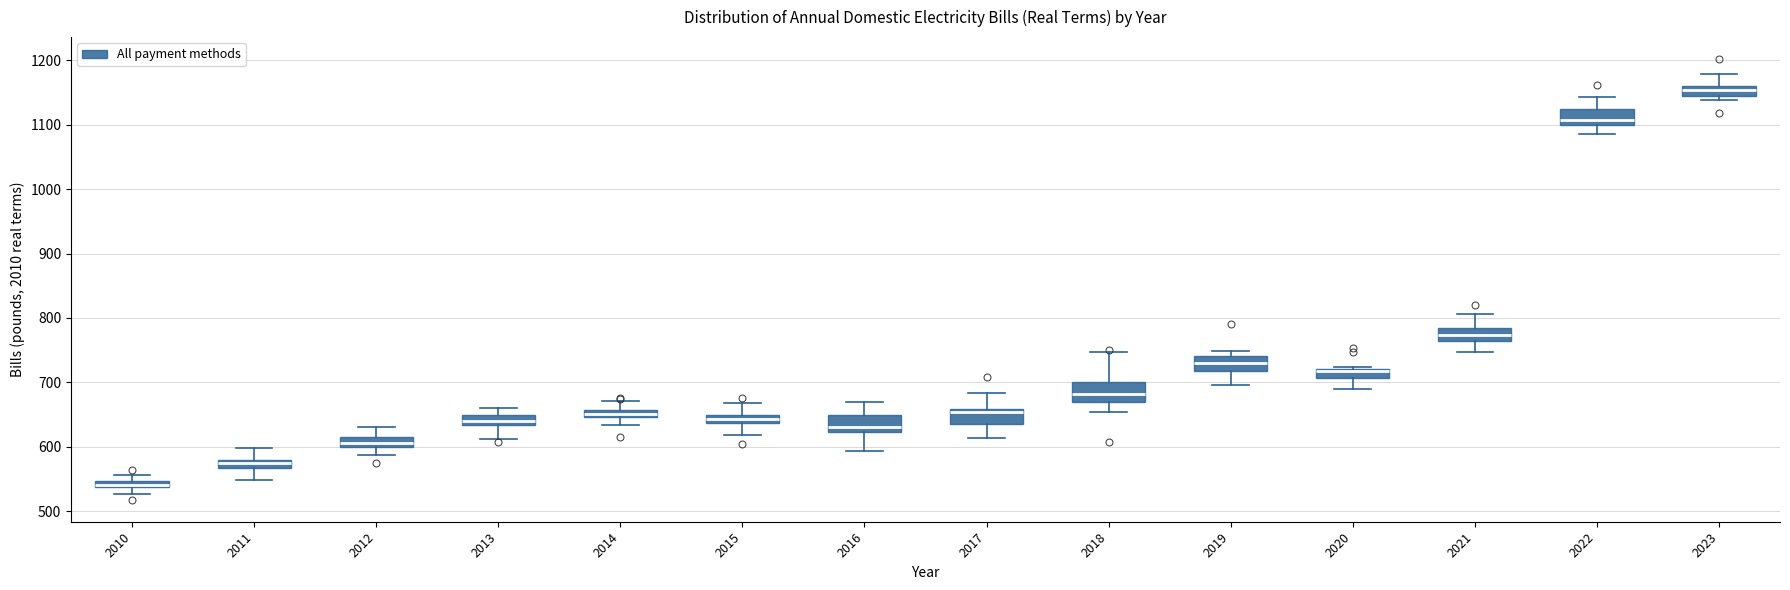

Which box has the highest median line?

2023